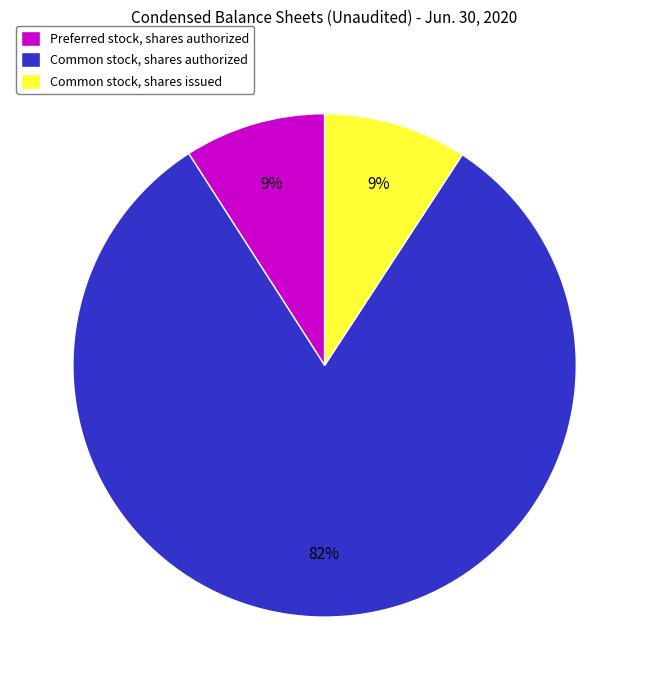

How many segments does this pie chart have?

3